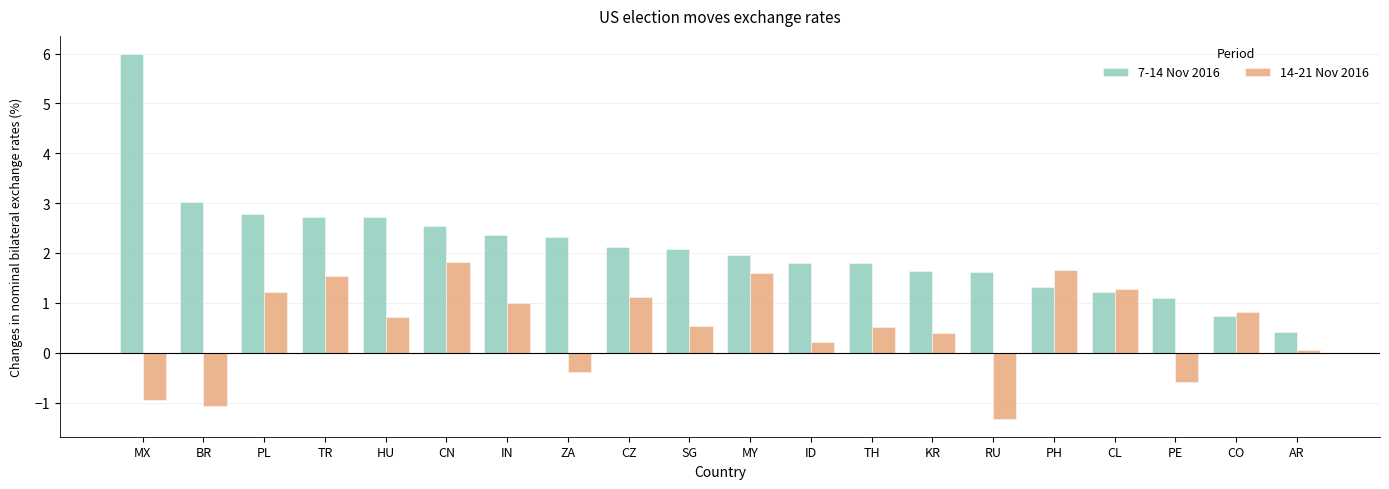

At which label does 7-14 Nov 2016 reach its minimum?

AR